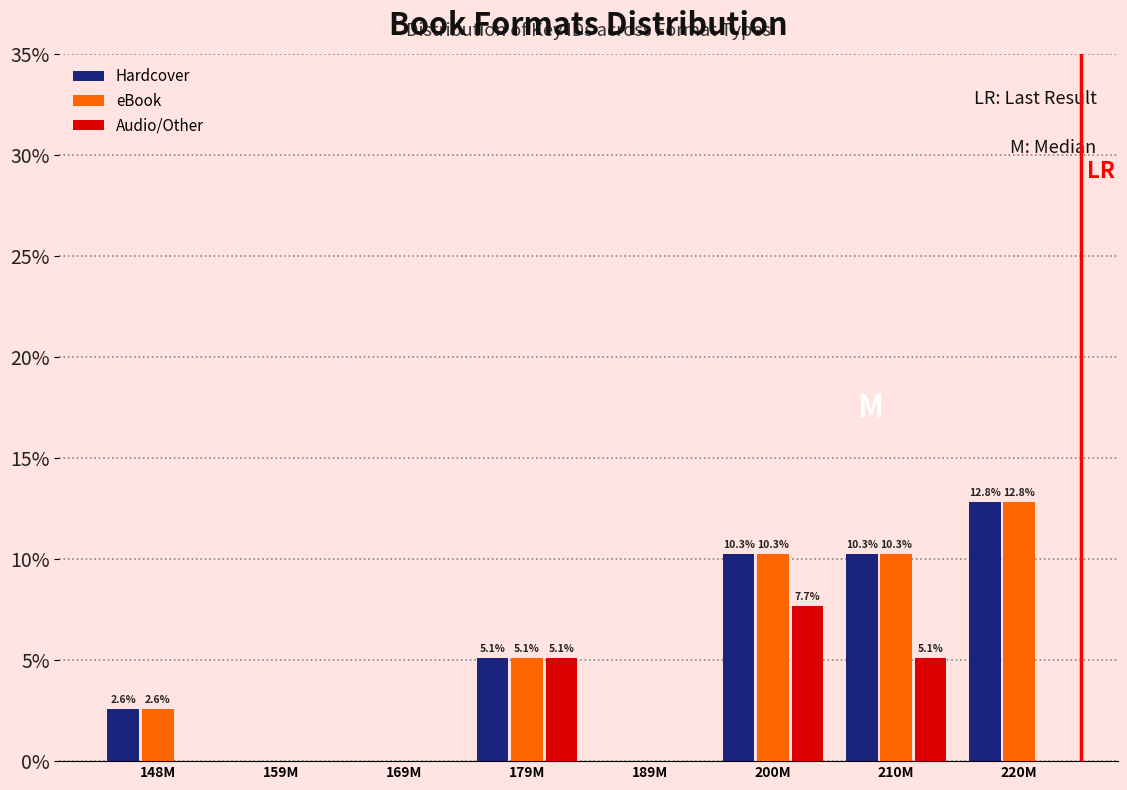

What are all the series names shown in the legend?

Hardcover, eBook, Audio/Other